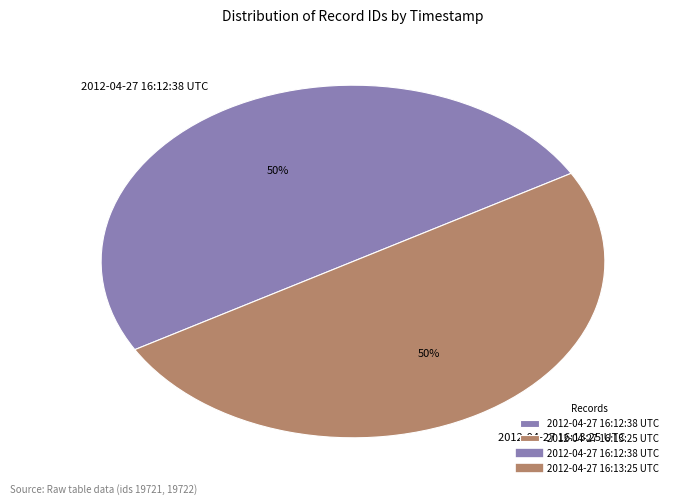

Count the number of slices in the pie.

2